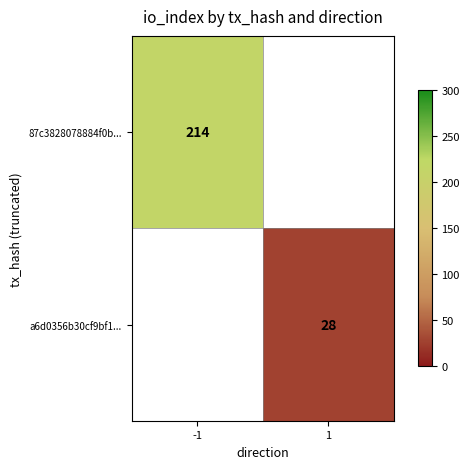

How many series are shown in this chart?

2